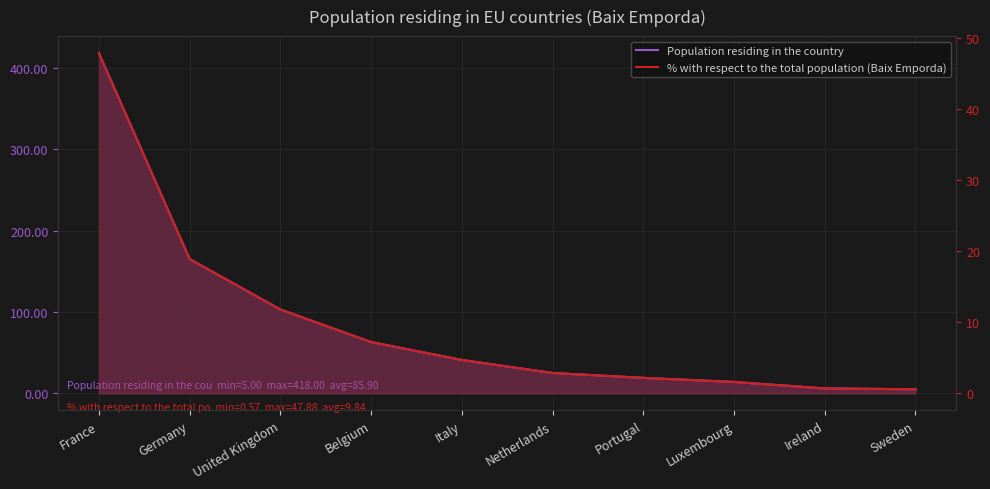

Which series has the largest total across all categories?

Population residing in the country